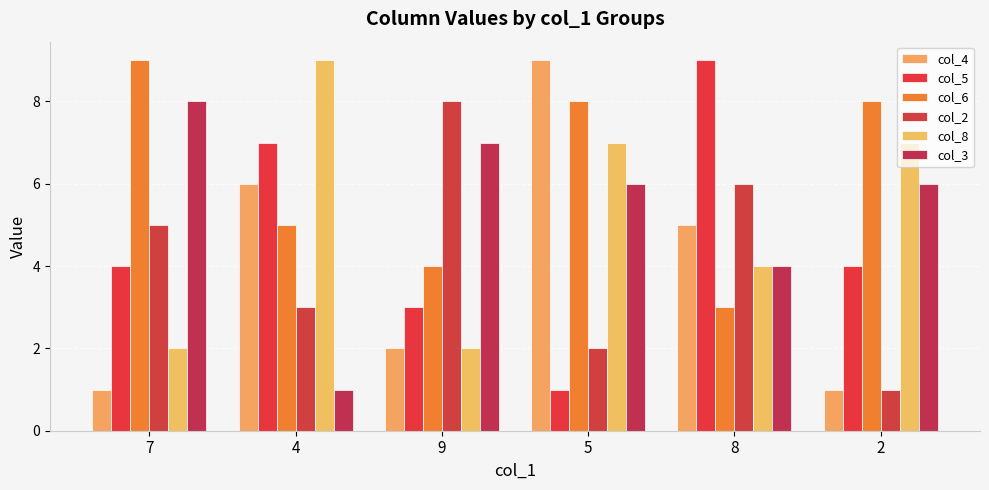

True or false: col_2 has a value of 6 at 8.

True